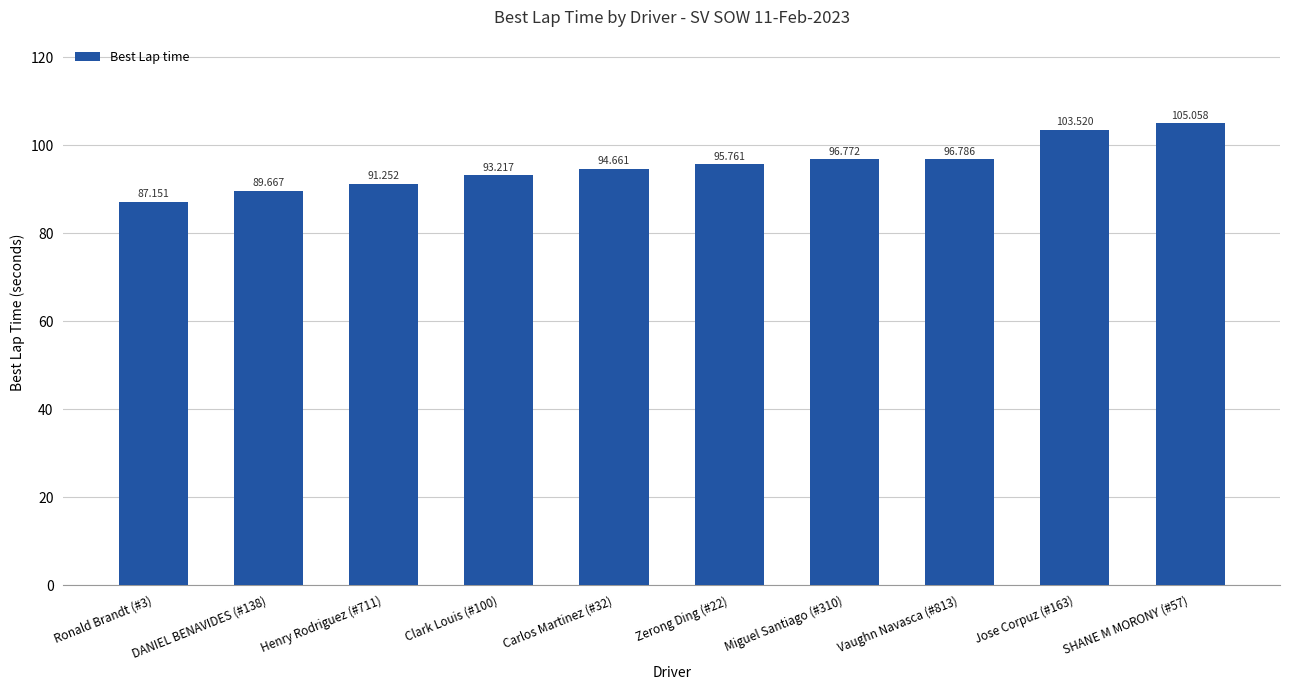

Which category has the highest value across all series?

SHANE M MORONY (#57)